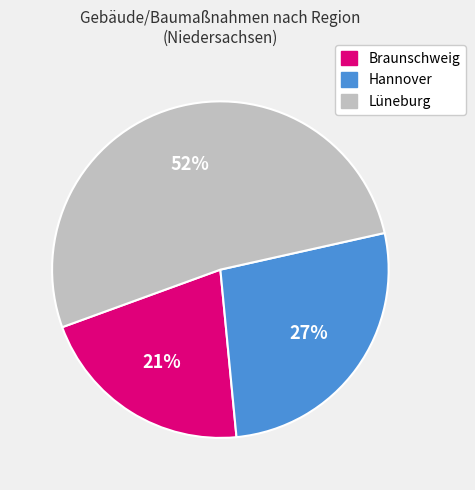

Does any single category account for the majority?

Yes